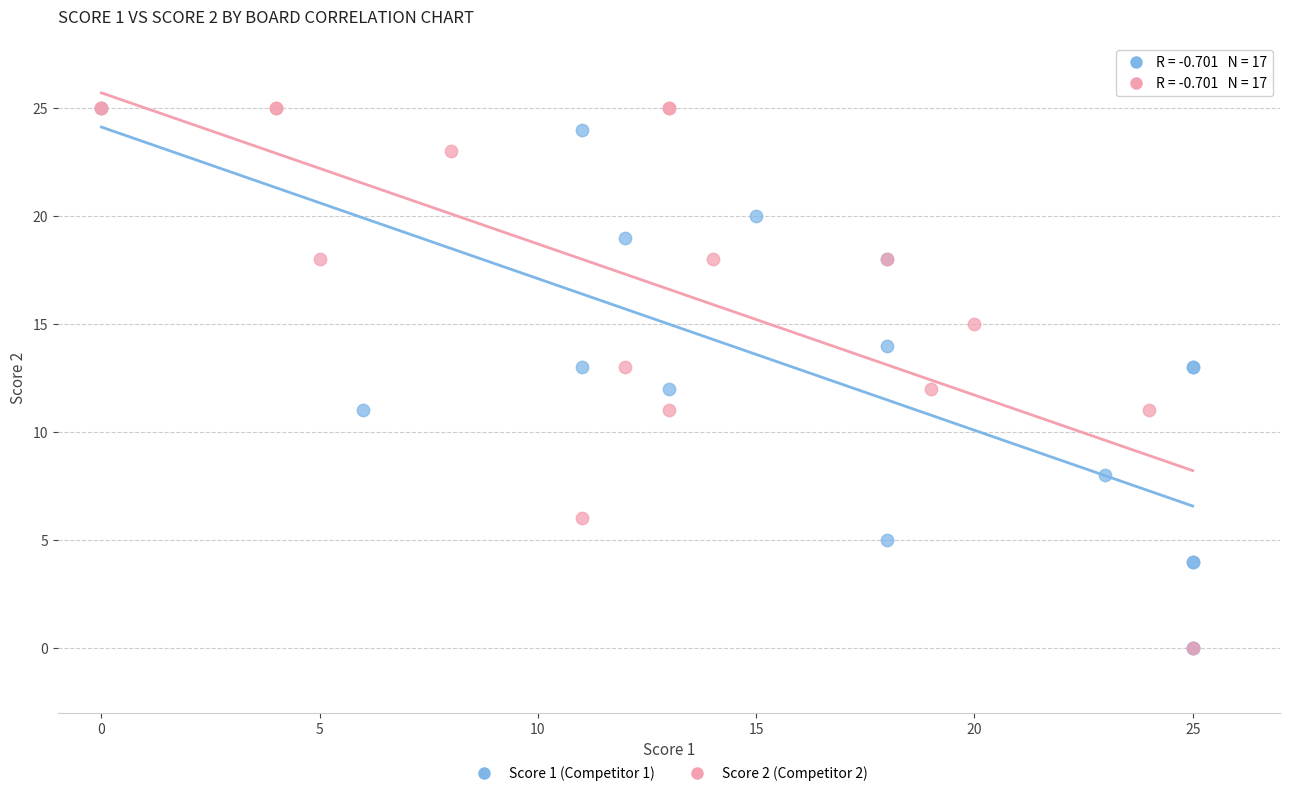

What are all the series names shown in the legend?

Score 1 (Competitor 1), Score 2 (Competitor 2)